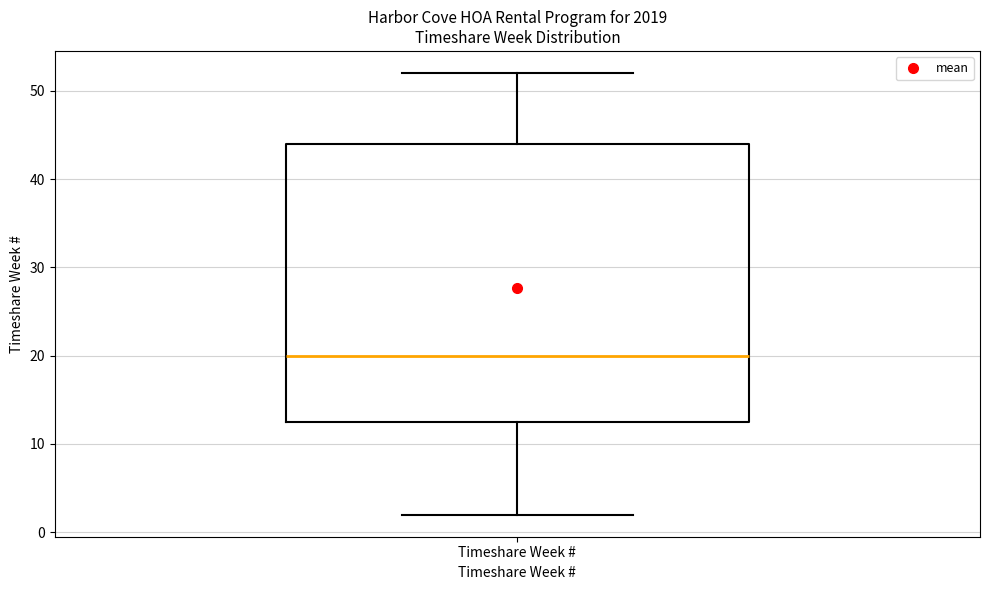

Read this box plot against the y-axis: the position of the median line, the range covered by the box, and the ends of both whiskers. The values are not printed on the chart, so give them approximately, as read against the axis.

median 20, box 13 to 44, whiskers 2 to 52